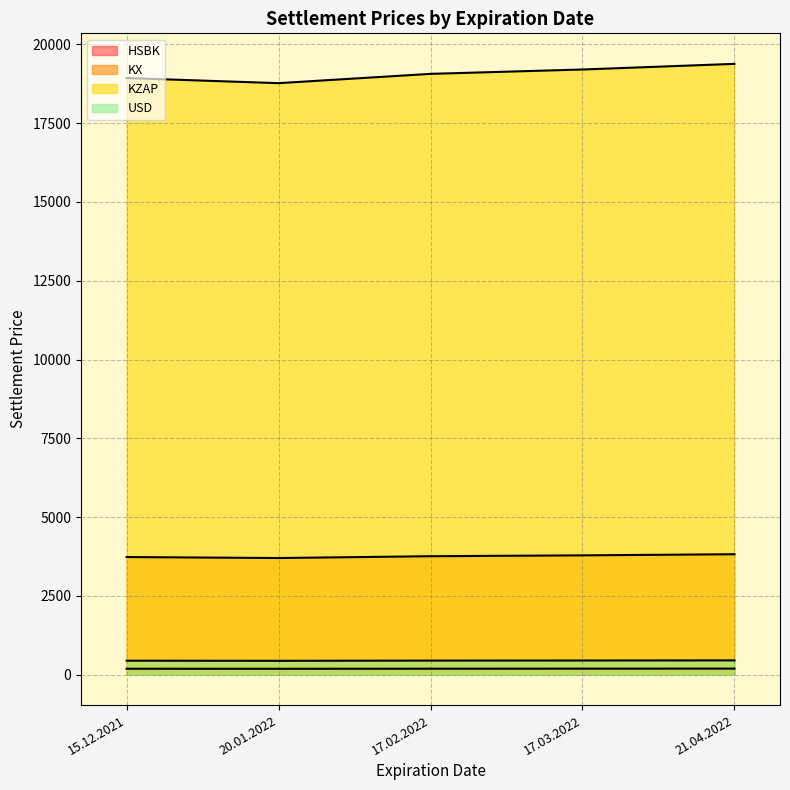

List the series in order of their peak value, lowest first.

HSBK, USD, KX, KZAP